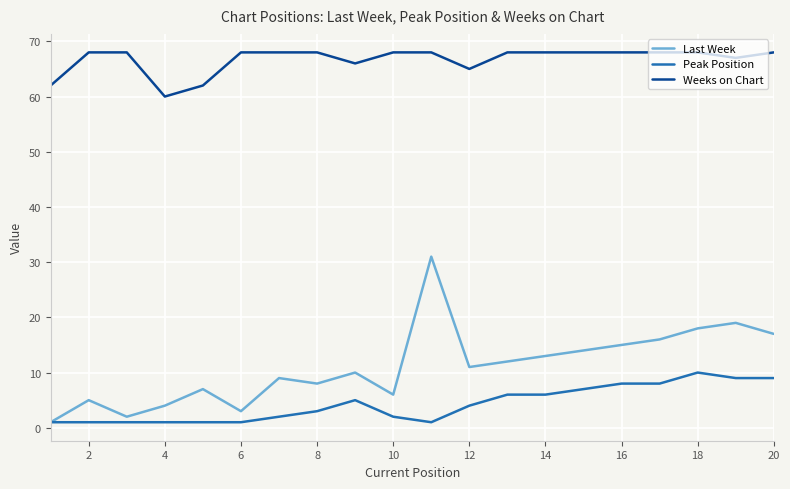

How many interior local peaks does the Last Week series have?

6